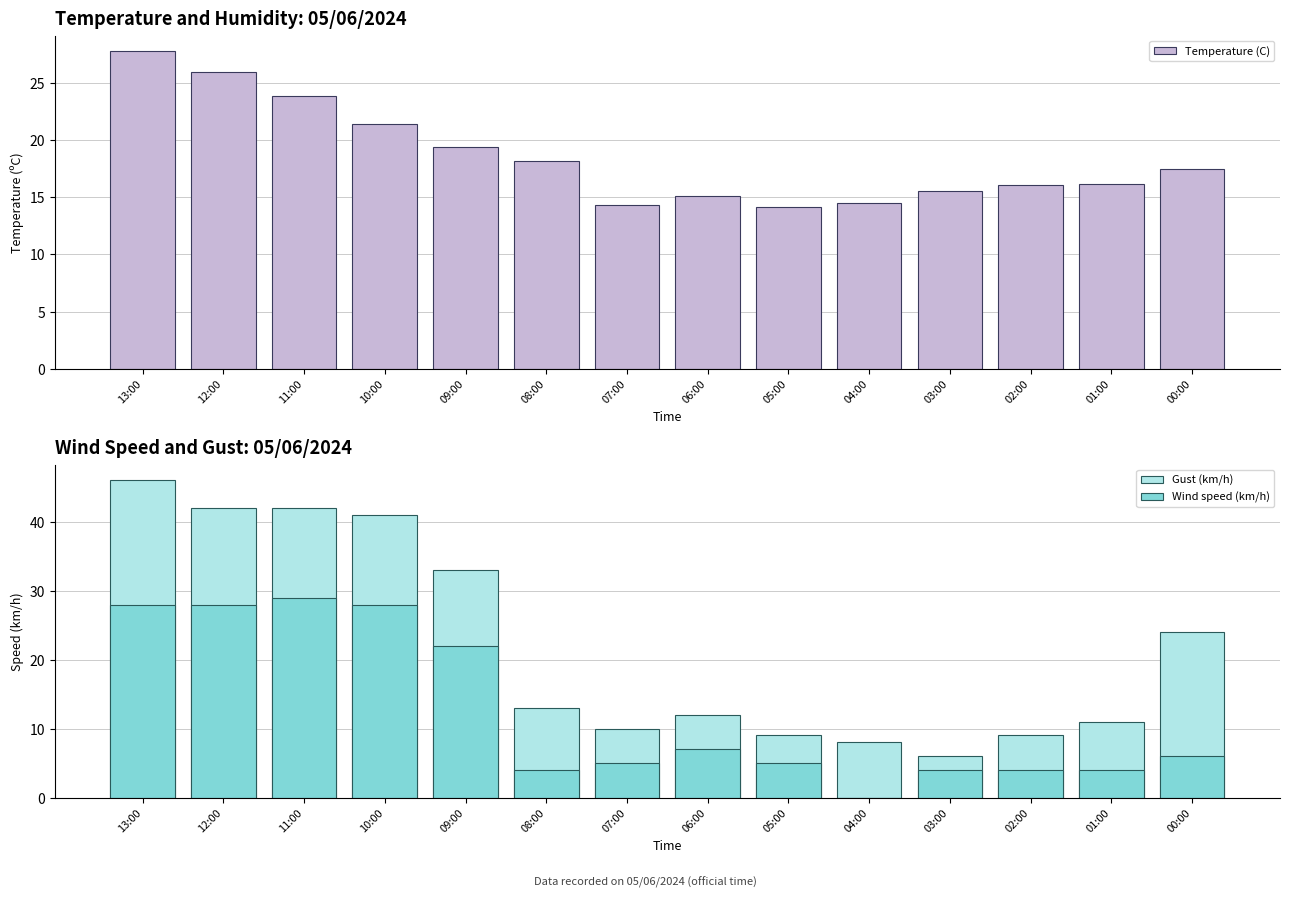

Is it true that Gust (km/h) equals 13.8 at 07:00?

False